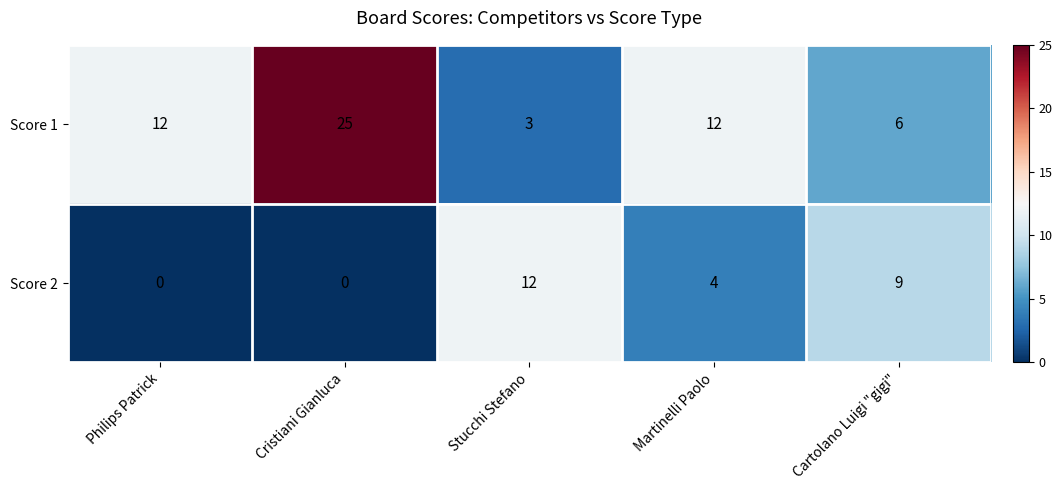

Reading left to right, extract all data points from this chart.

Score 1: 12	25	3	12	6
Score 2: 0	0	12	4	9